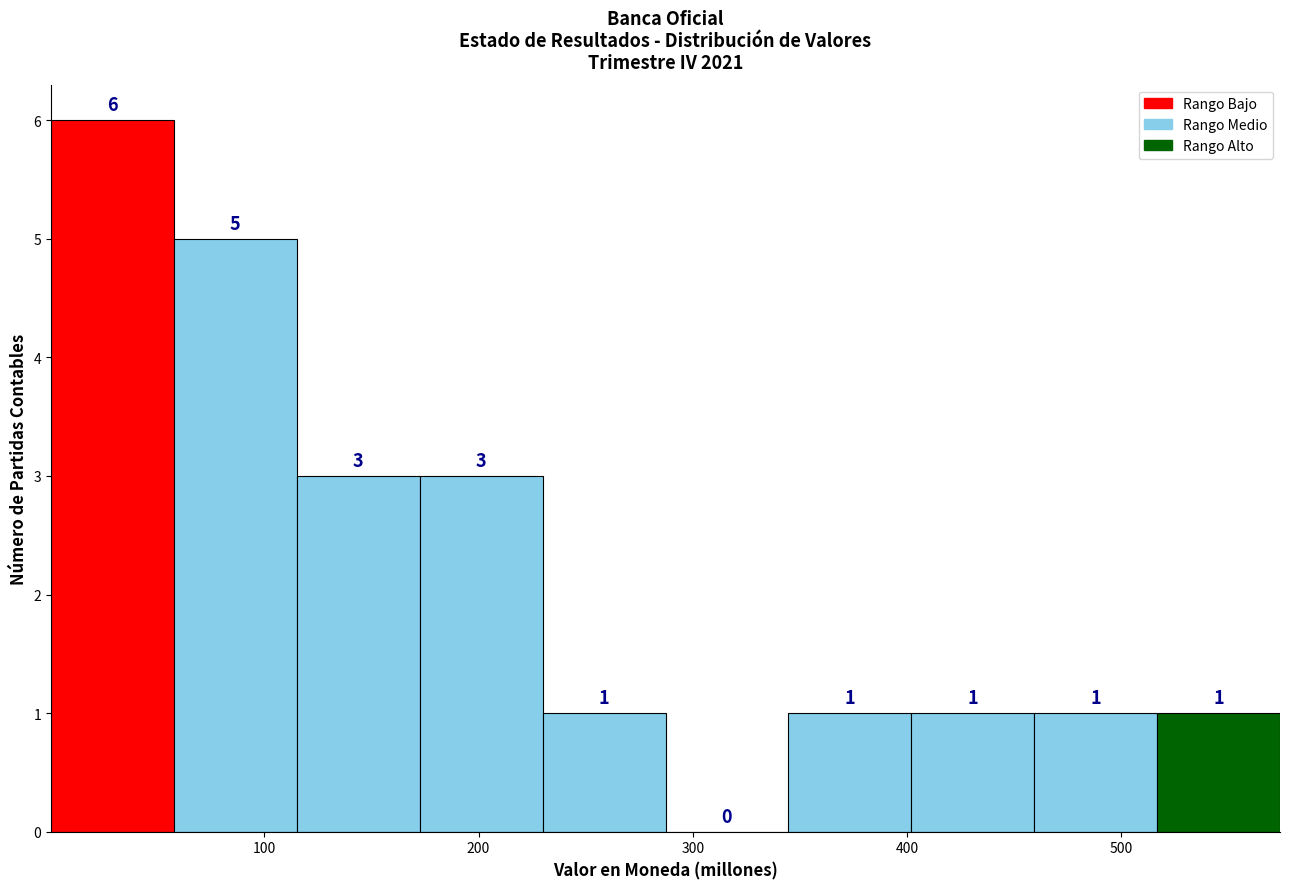

Over which range of the x-axis is the bar tallest?

0 to 60